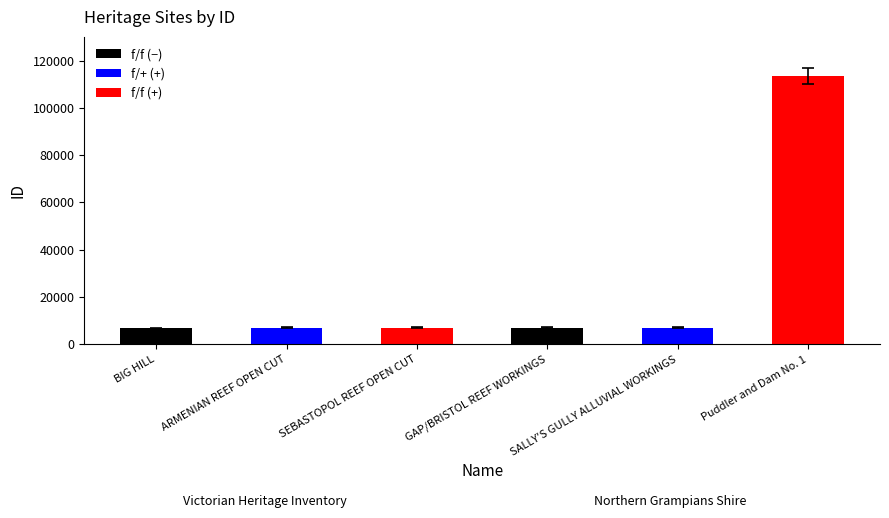

What is the minimum value shown in the chart?

6831